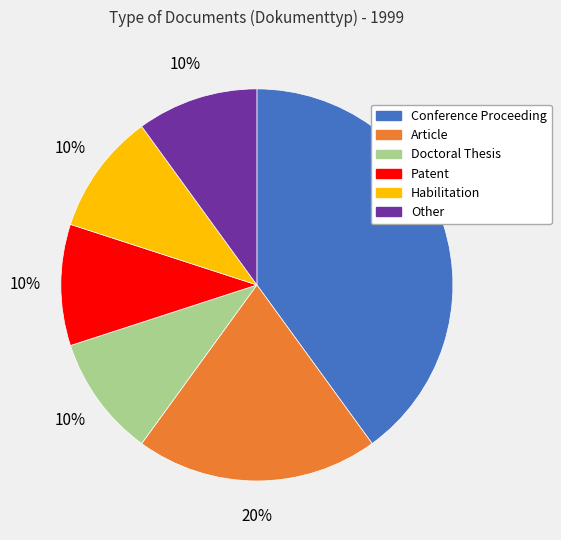

Is it true that Habilitation is 19% of the pie?

False